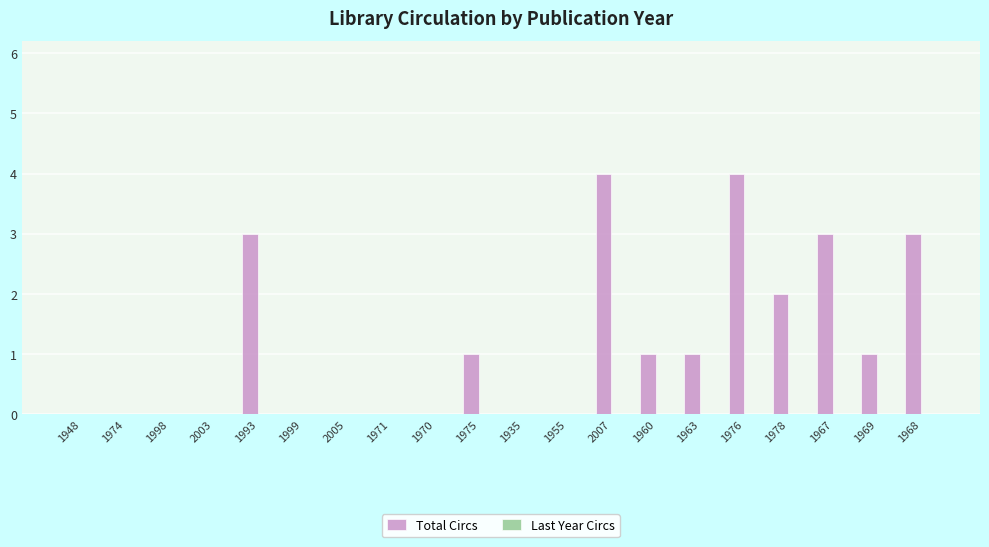

What is the sum of all values?

23